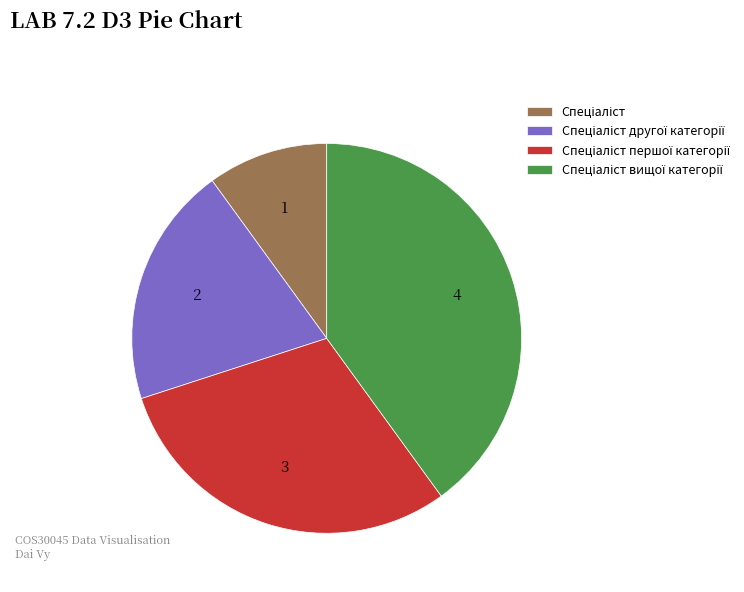

Does any single category account for the majority?

No